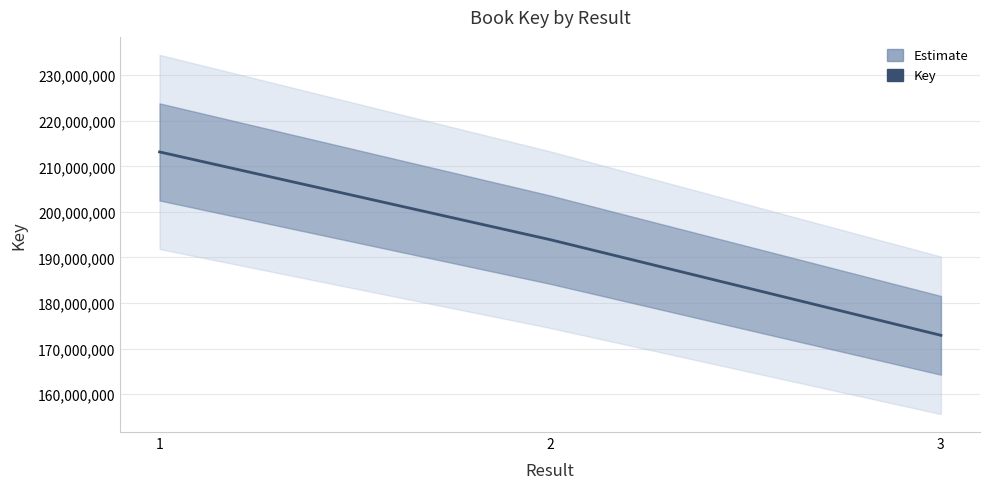

What is the sum of all values?

579957954